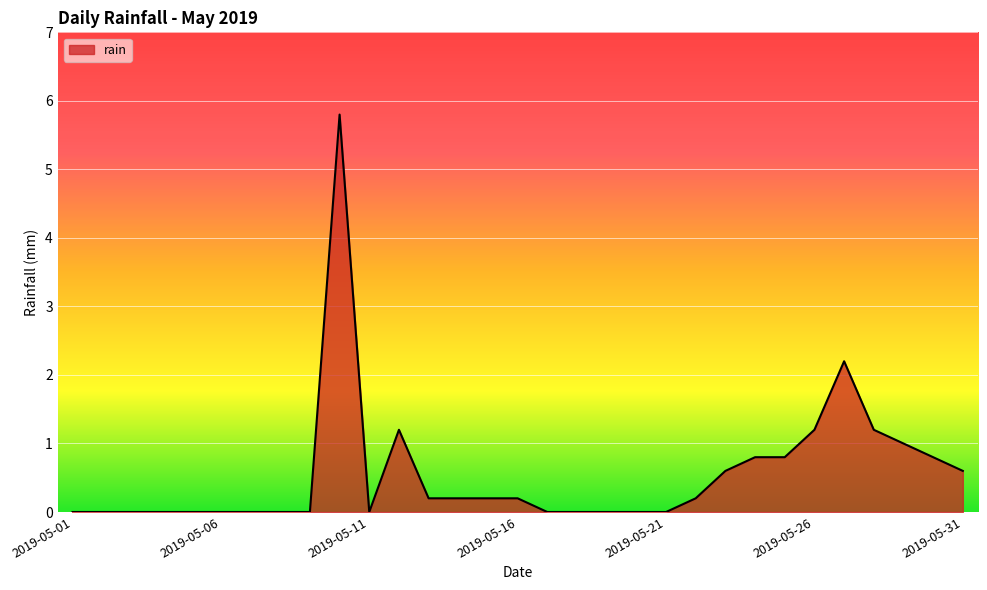

Reading left to right, what are all the values shown in this chart?

0.0	0.0	0.0	0.0	0.0	0.0	0.0	0.0	0.0	5.8	0.0	1.2	0.2	0.2	0.2	0.2	0.0	0.0	0.0	0.0	0.0	0.2	0.6	0.8	0.8	1.2	2.2	1.2	1.0	0.8	0.6